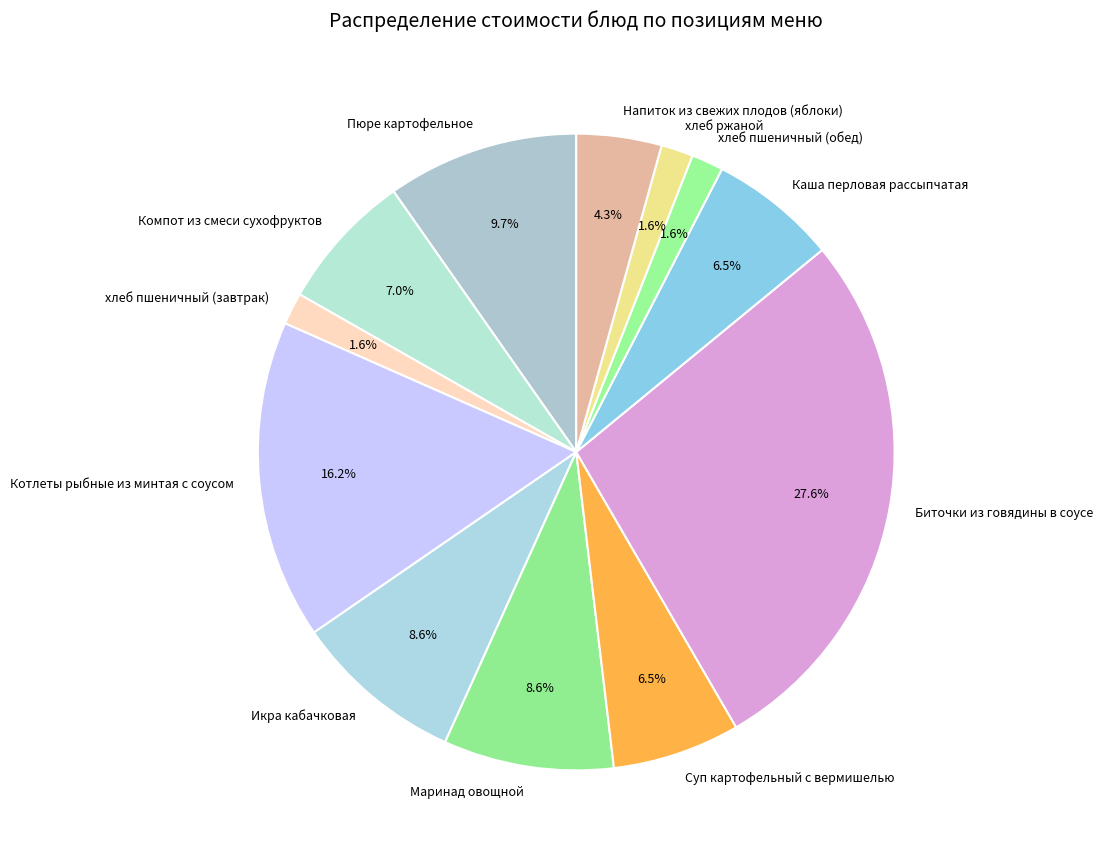

What percentage is the Компот из смеси сухофруктов slice, to the nearest percent?

7%